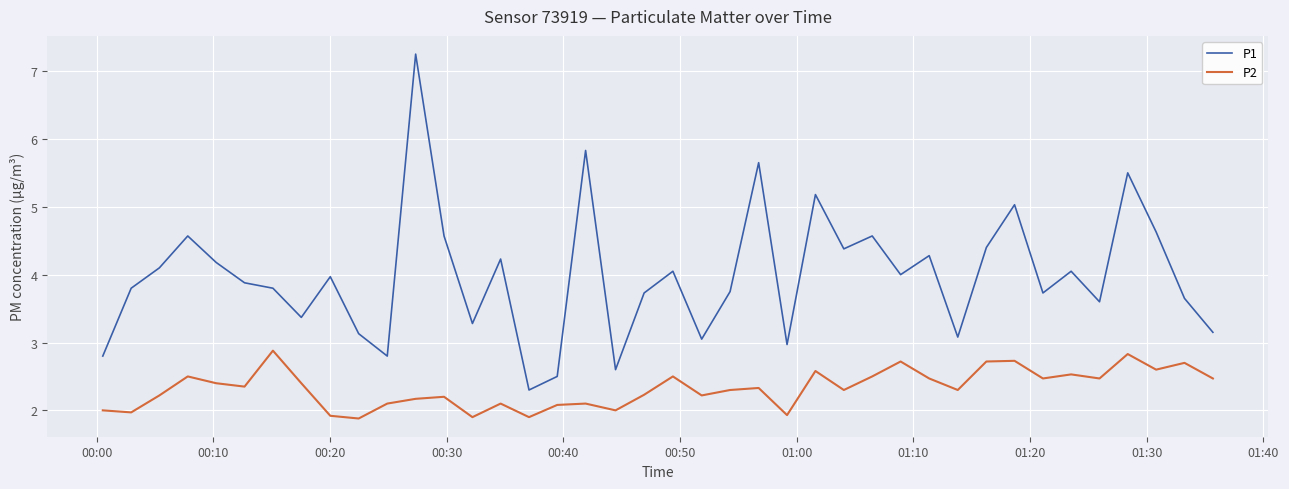

What is the sum of all P2 values?

93.0